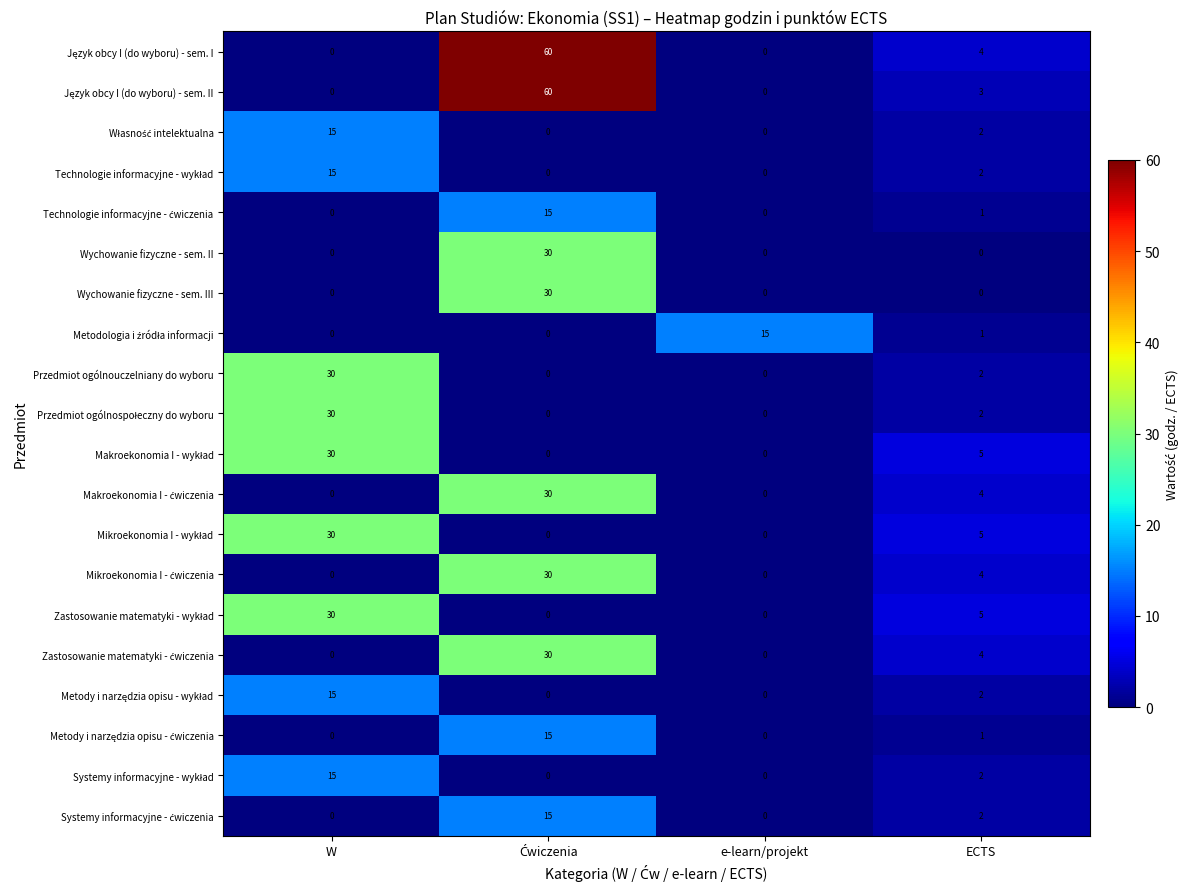

What is the difference between the highest and lowest values at ECTS?

5